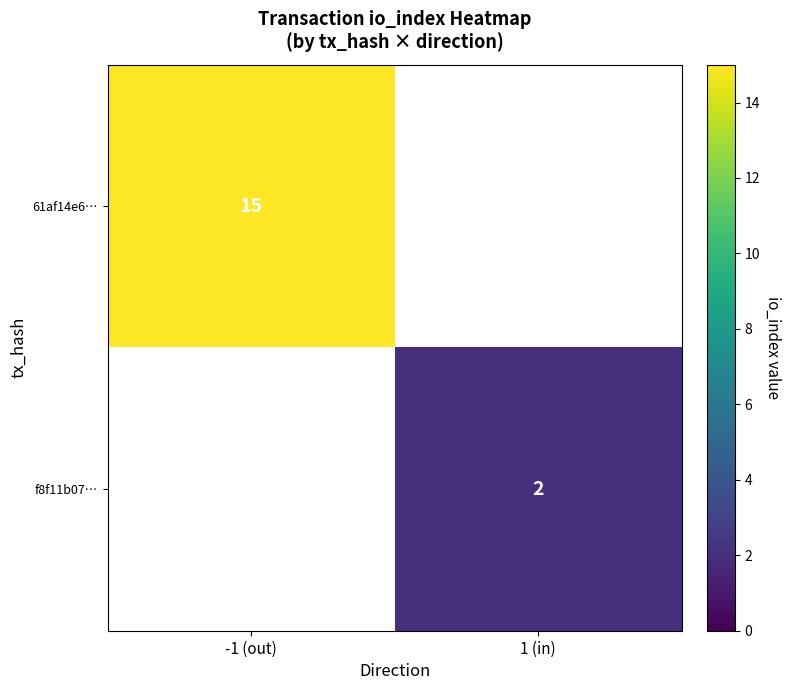

Is the value of f8f11b07… at 1 (in) greater than the value of 61af14e6… at -1 (out)?

No